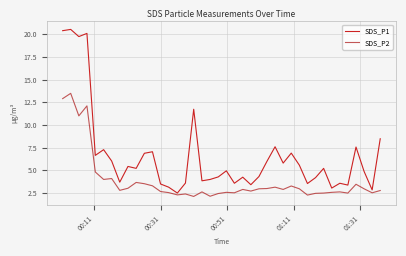

What is the average value of the SDS_P2 series?

3.8